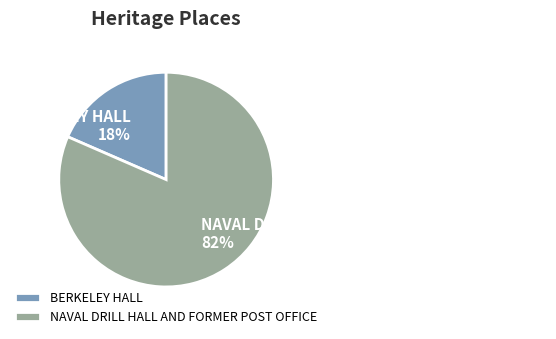

How many slices are in this pie chart?

2